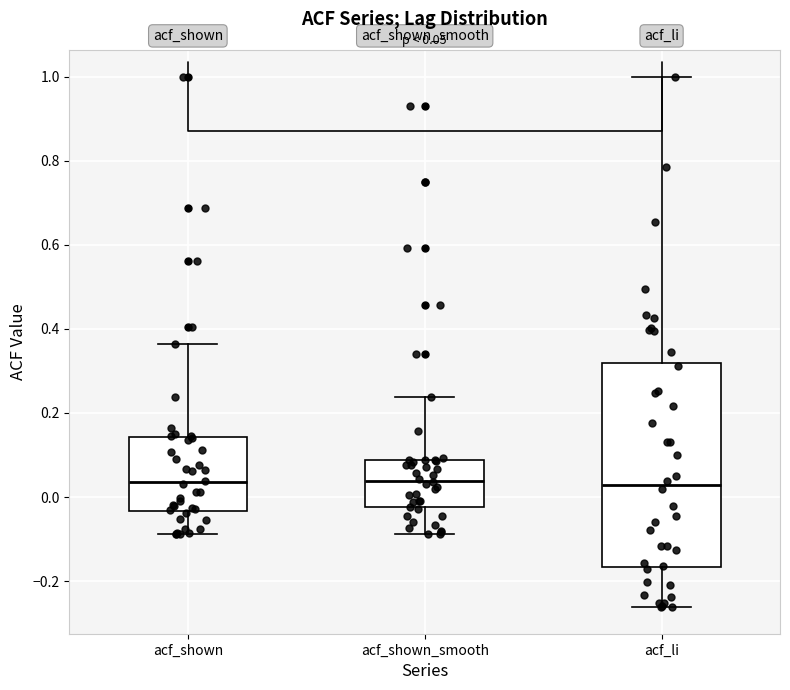

Which box is the tallest, from its lower edge to its upper edge?

acf_li